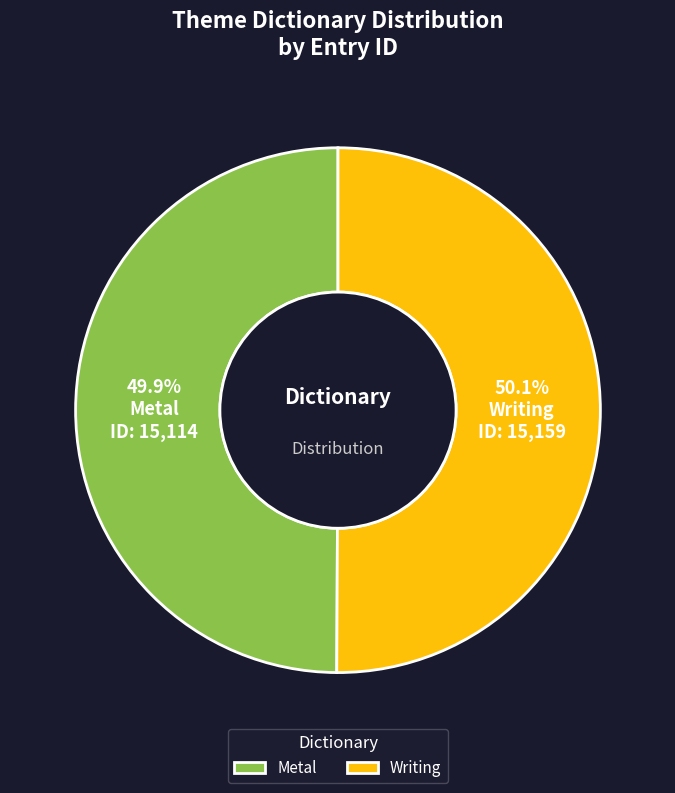

To the nearest percent, what percentage of the pie is Metal?

50%